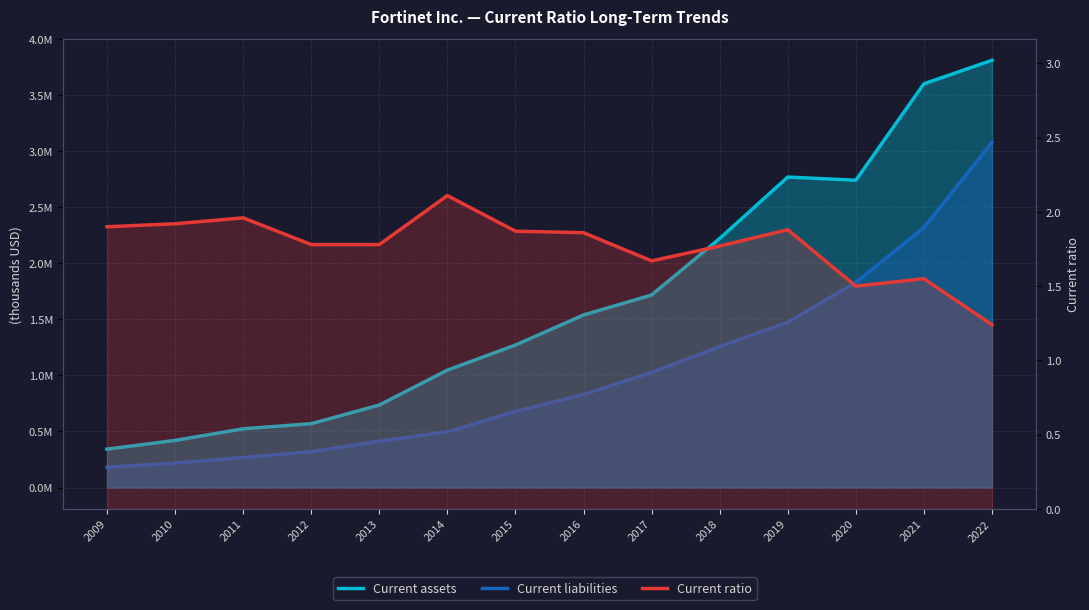

At which label is Current liabilities closest to 1629482?

2019